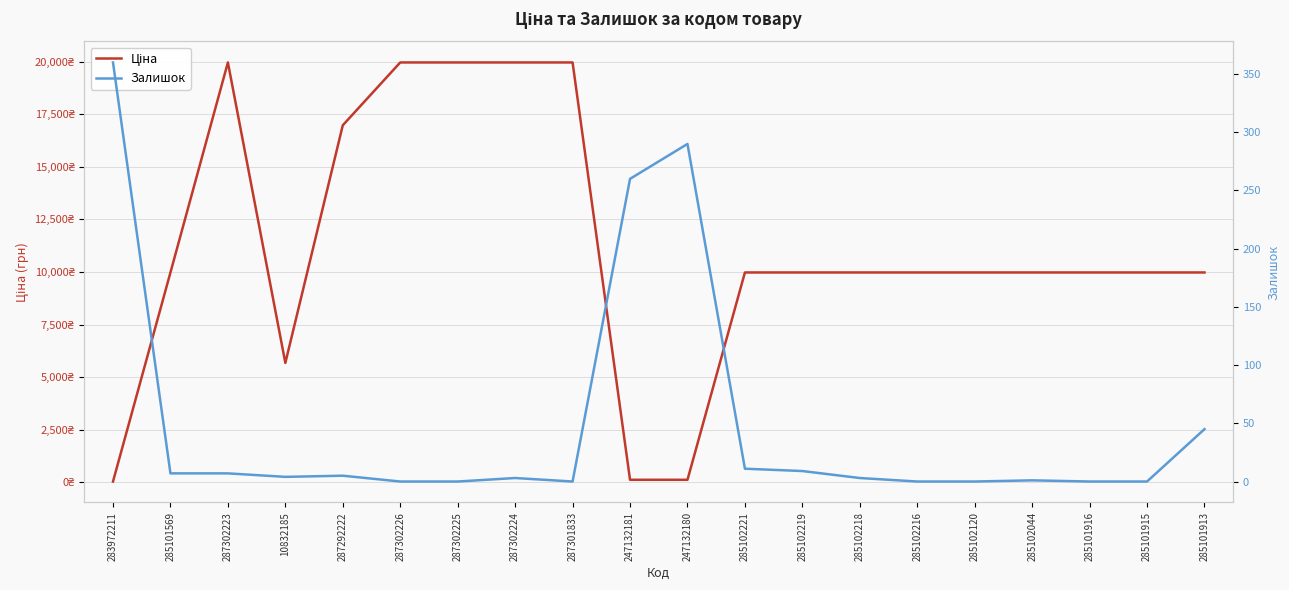

What are all the series names shown in the legend?

Ціна, Залишок